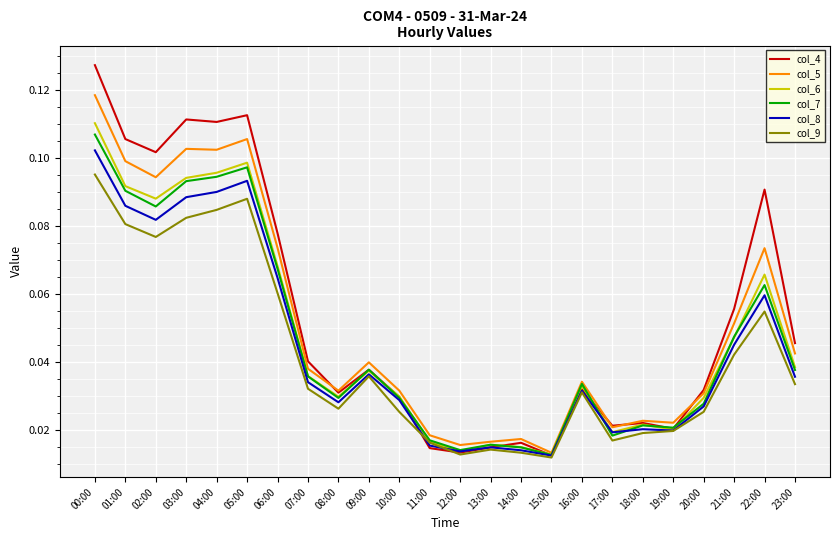

Is the value of col_9 at 00:00 greater than the value of col_4 at 08:00?

Yes